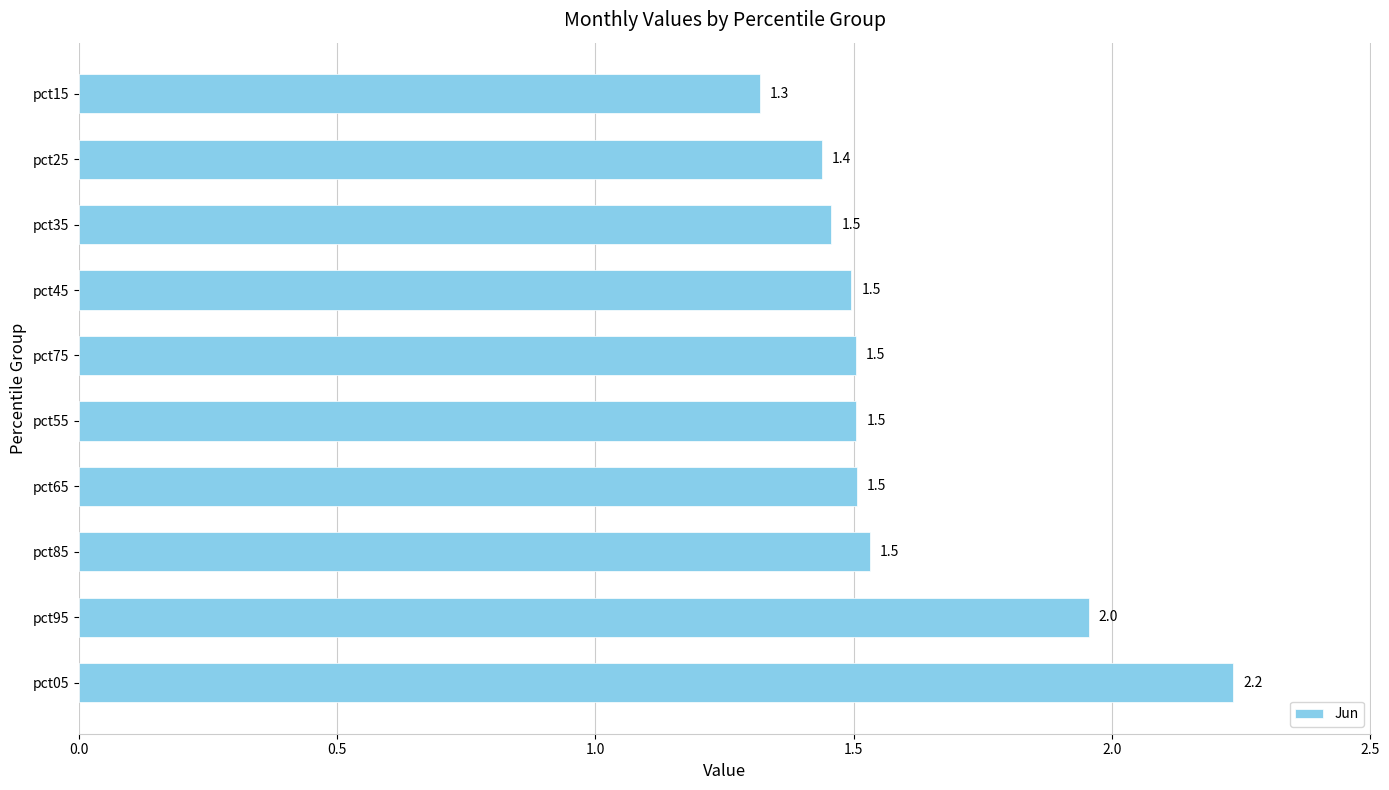

Which has a higher value, pct35 or pct05?

pct05